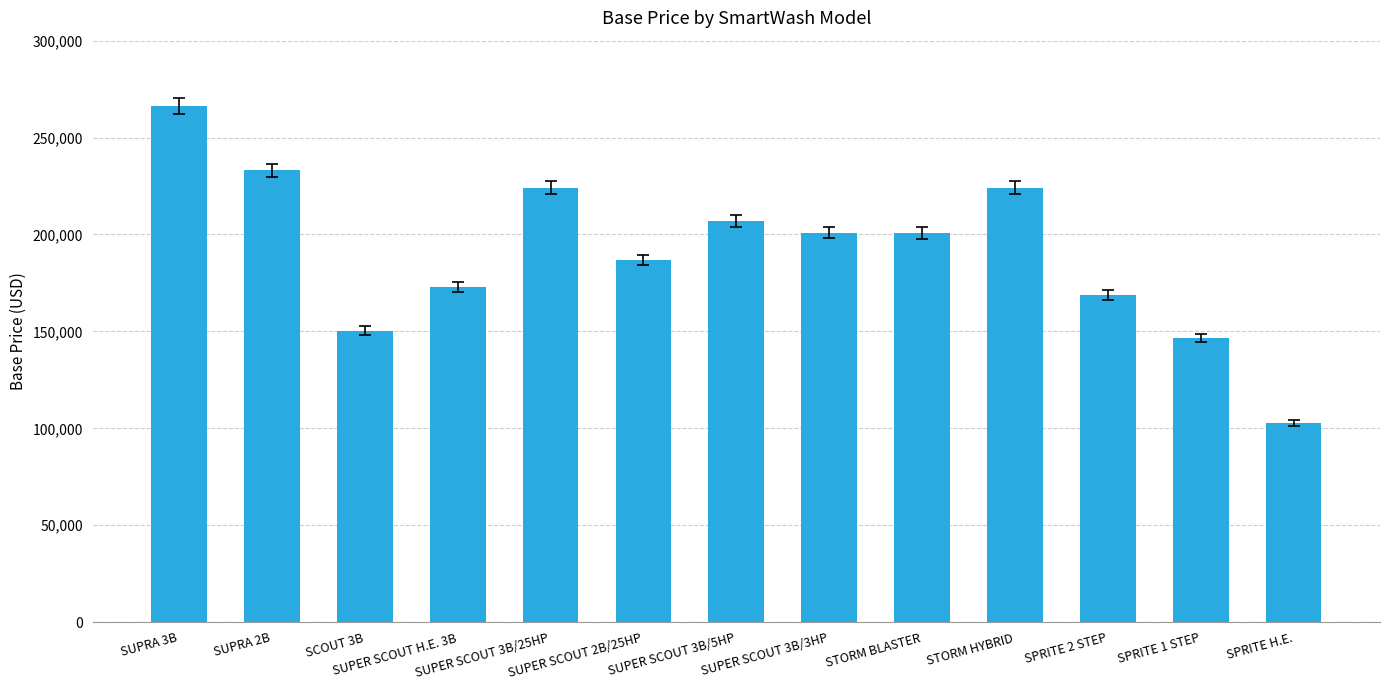

What is the ratio of the value at STORM HYBRID to the value at STORM BLASTER?

1.1